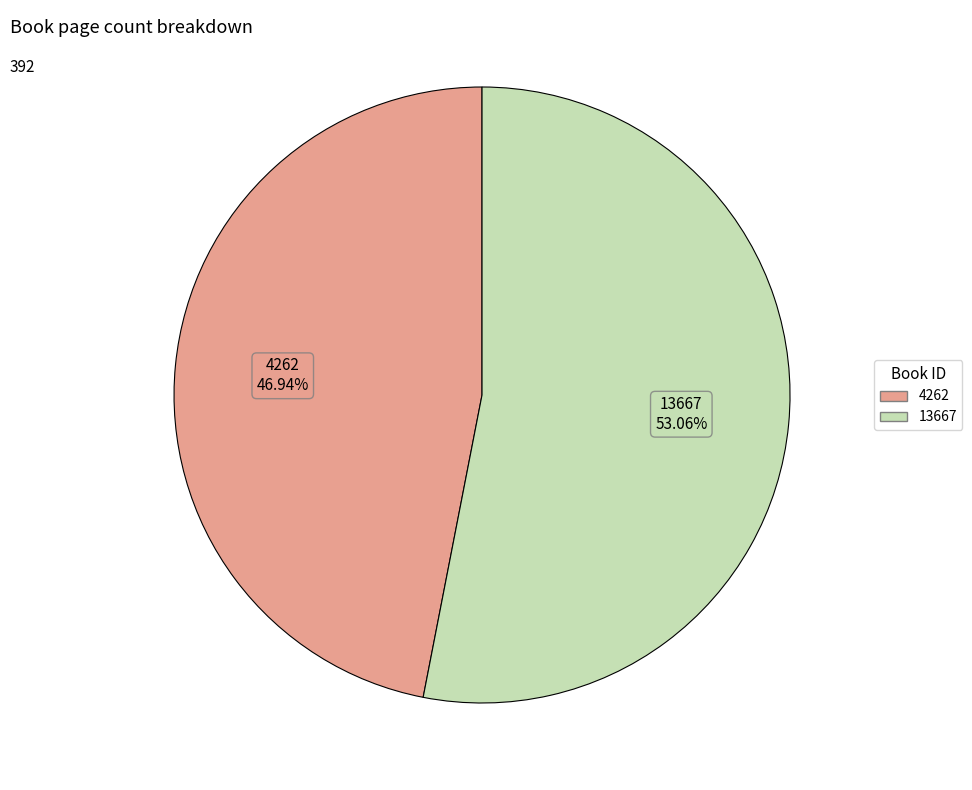

Does 13667 account for over 50% of the chart?

Yes